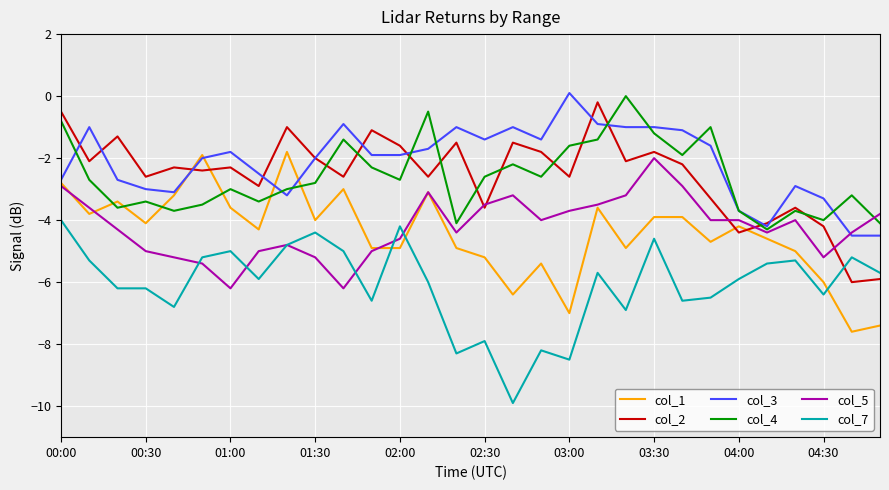

True or false: col_3 has more than 1 points higher than both neighbors.

True